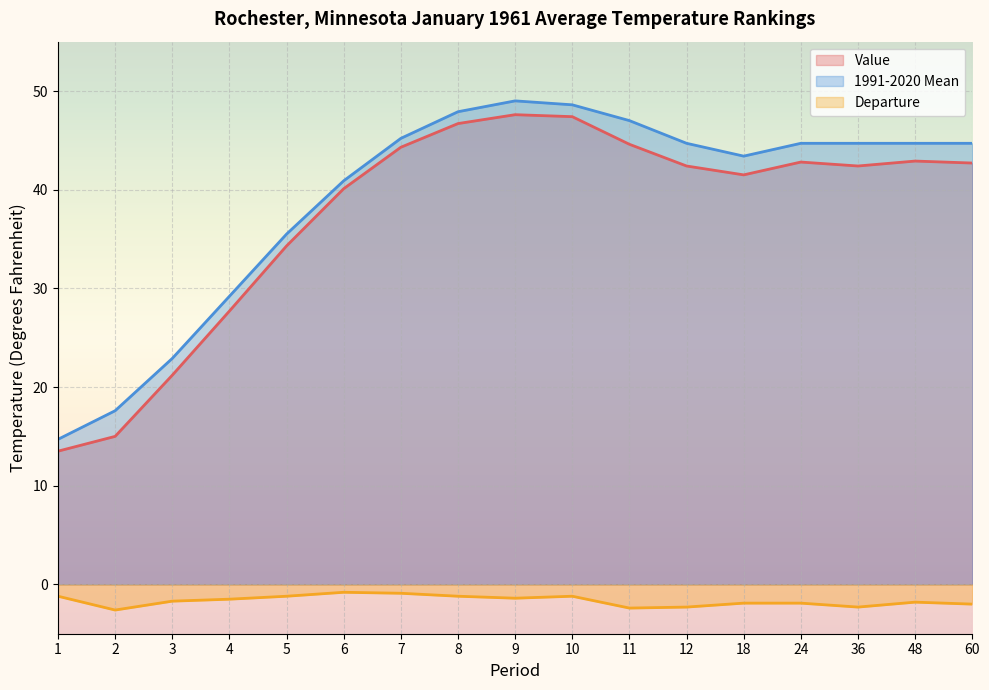

What is the difference between the highest and lowest values at 11?

49.4